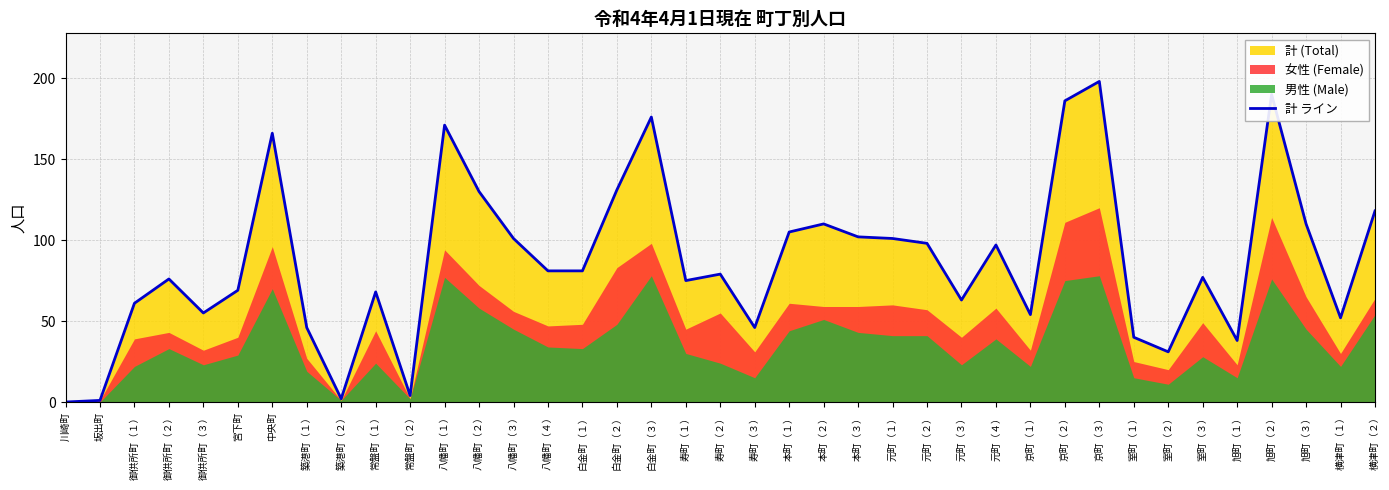

Rank the categories by value from lowest to highest.

川崎町, 坂出町, 築港町（２）, 常盤町（２）, 室町（２）, 旭町（１）, 室町（１）, 築港町（１）, 寿町（３）, 横津町（１）, 京町（１）, 御供所町（３）, 御供所町（１）, 元町（３）, 常盤町（１）, 宮下町, 寿町（１）, 御供所町（２）, 室町（３）, 寿町（２）, 八幡町（４）, 白金町（１）, 元町（４）, 元町（２）, 八幡町（３）, 元町（１）, 本町（３）, 本町（１）, 本町（２）, 旭町（３）, 横津町（２）, 八幡町（２）, 白金町（２）, 中央町, 八幡町（１）, 白金町（３）, 京町（２）, 旭町（２）, 京町（３）